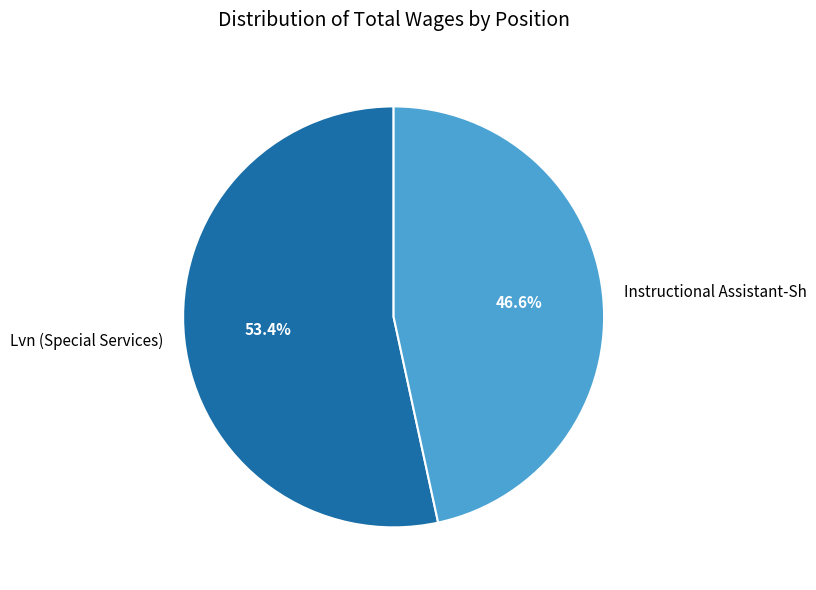

What percentage is NOT represented by Instructional Assistant-Sh?

53.4%